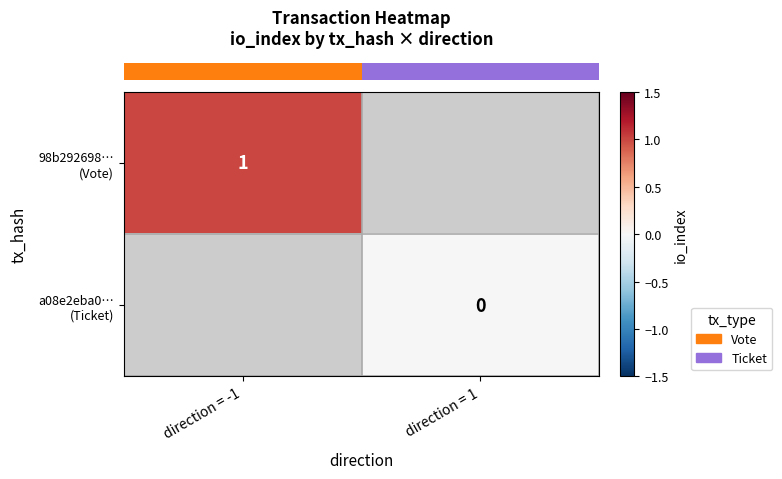

Which has a higher value, direction = 1 or direction = -1?

direction = -1